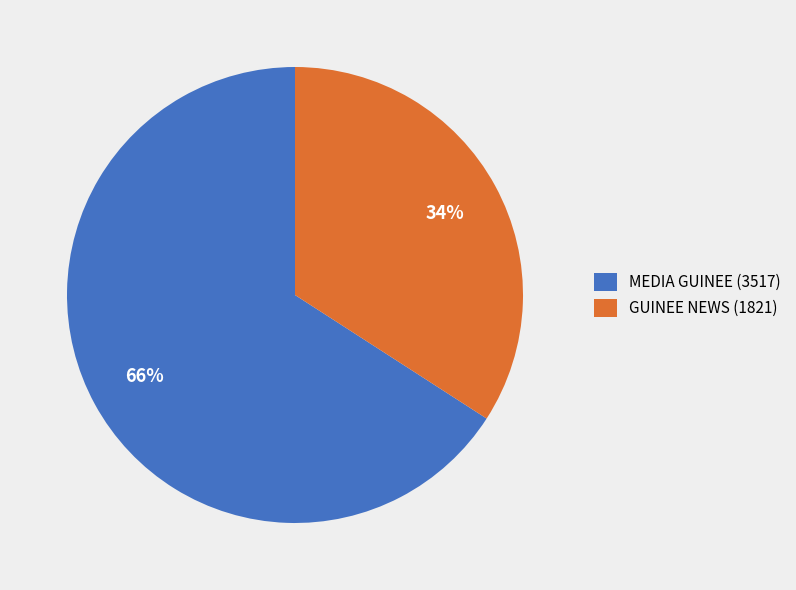

To the nearest percent, what is the combined percentage of MEDIA GUINEE and GUINEE NEWS?

100%